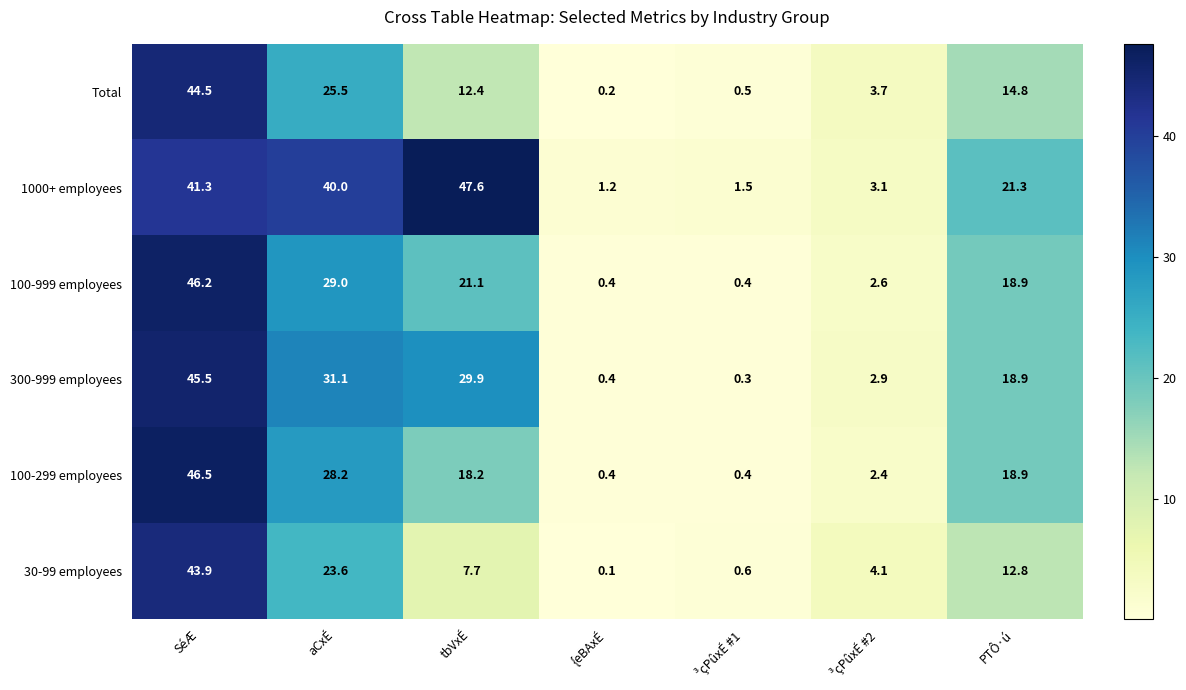

Where does the 100-299 employees series first go above 18?

SéÆ